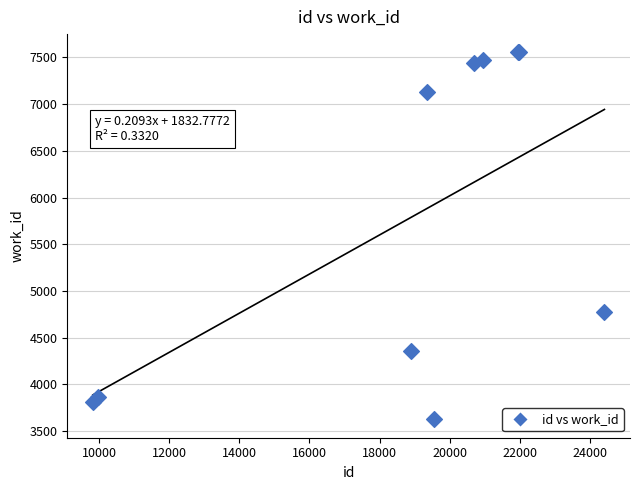

What Y value in the scatter plot is closest to 5589?

4774